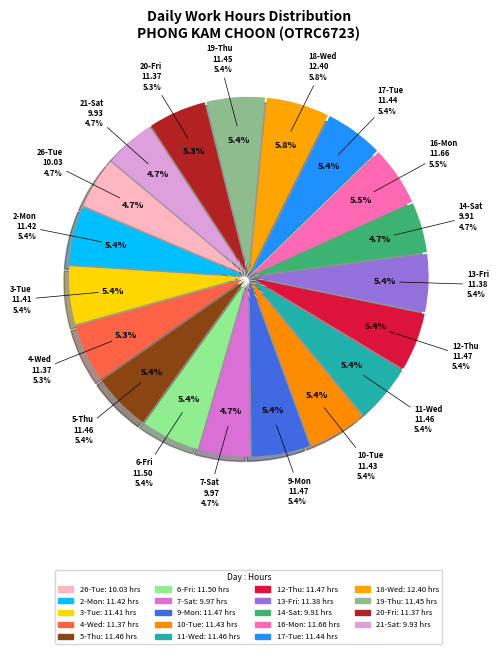

To the nearest percent, what is the combined percentage of 6-Fri and 20-Fri?

11%